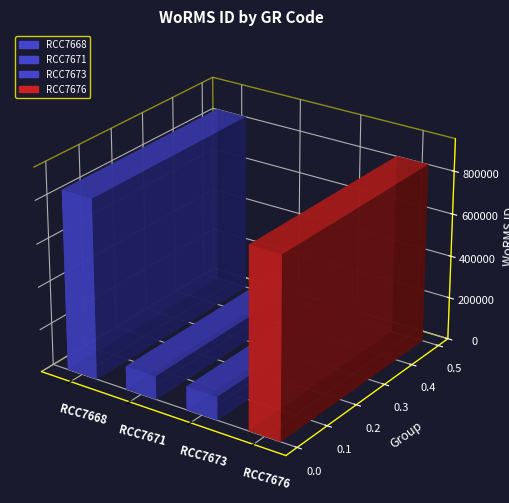

How many values are between 109566 and 840029?

4